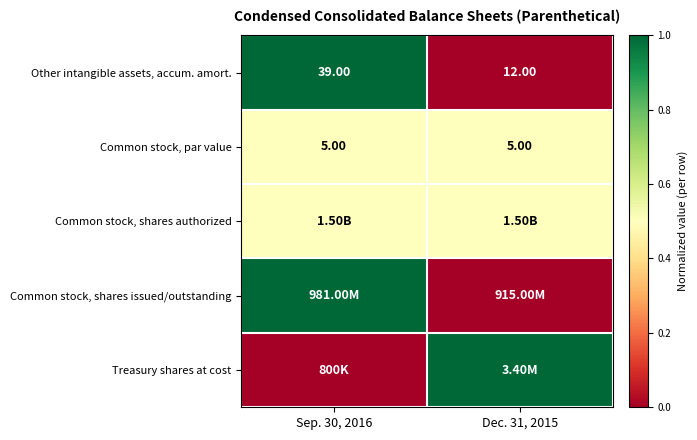

What is the difference between the Other intangible assets, accum. amort. values at Sep. 30, 2016 and Dec. 31, 2015?

27.0